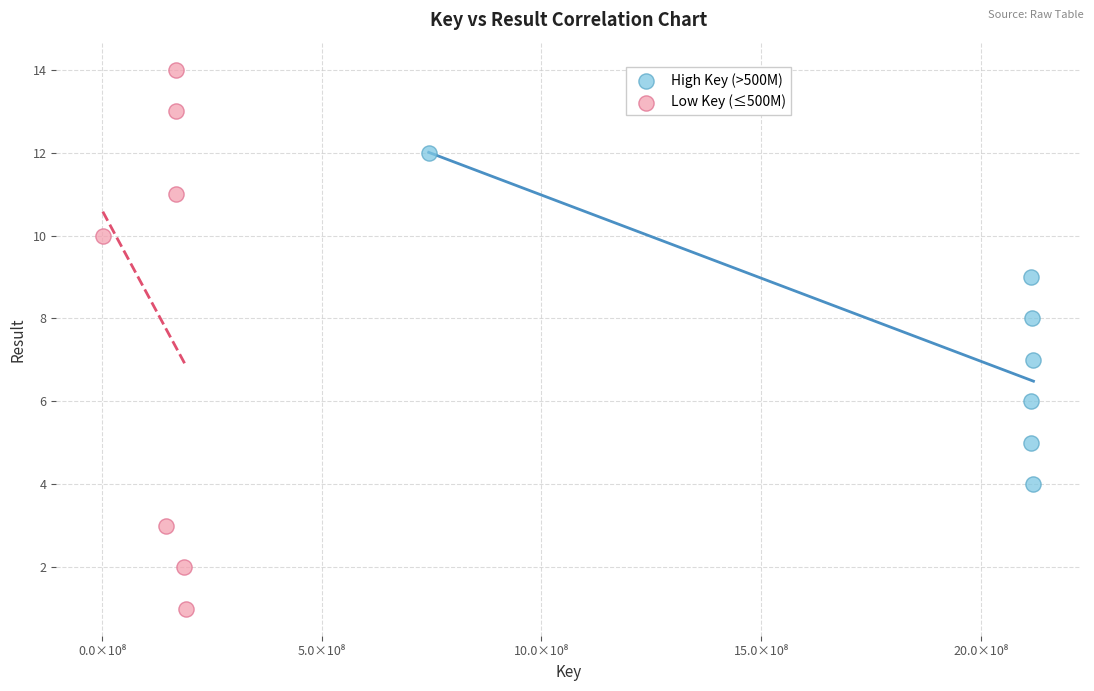

Which series reaches the minimum Y coordinate?

Low Key (≤500M)